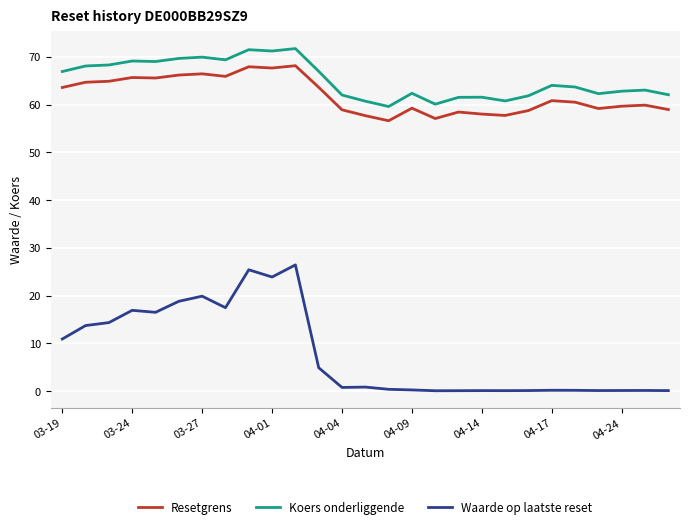

What are all the series names shown in the legend?

Resetgrens, Koers onderliggende, Waarde op laatste reset